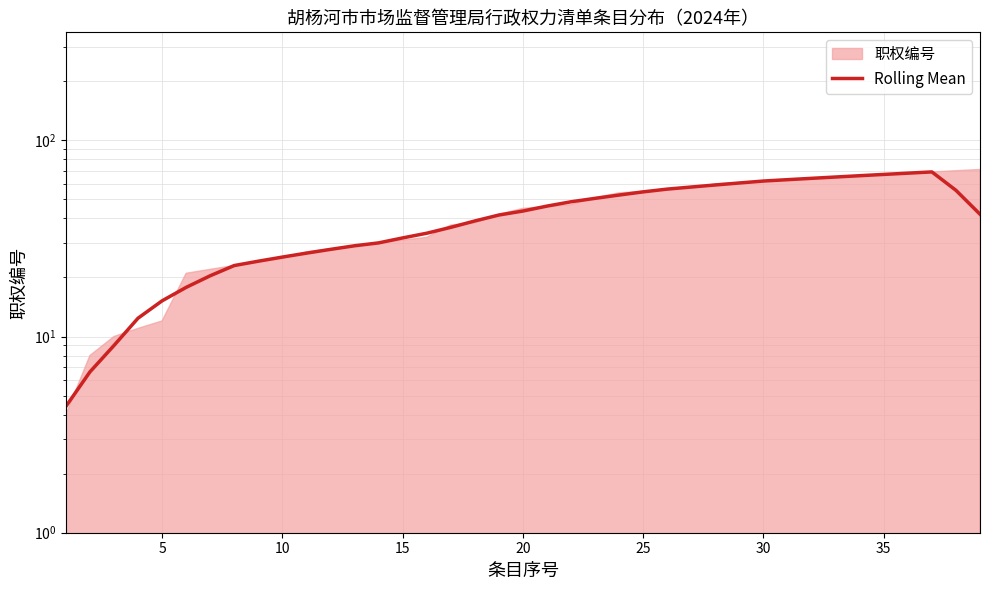

Is it true that the value at 32 is 100.7?

False